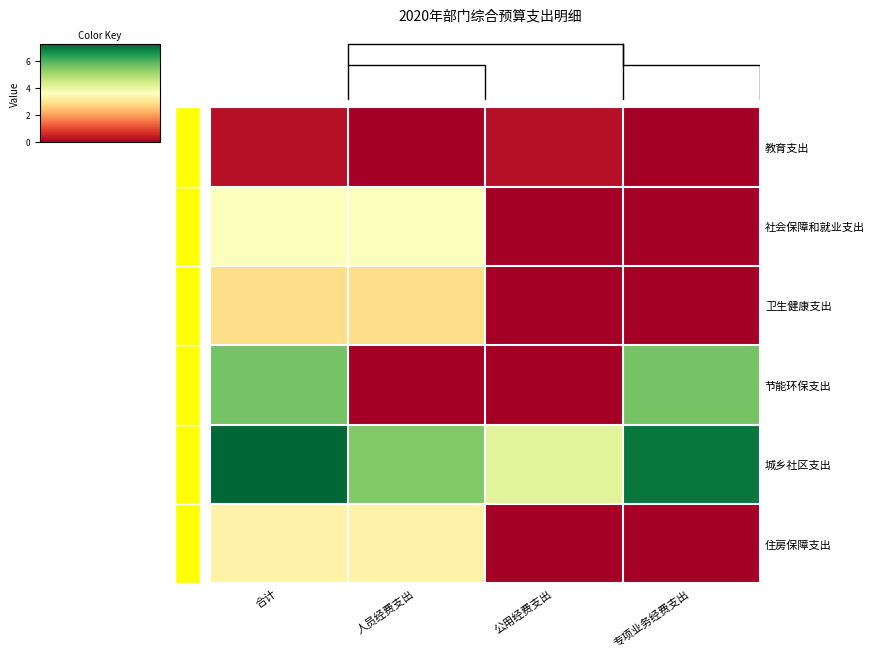

The 教育支出 series shows -0.1 at 专项业务经费支出. True or false?

False